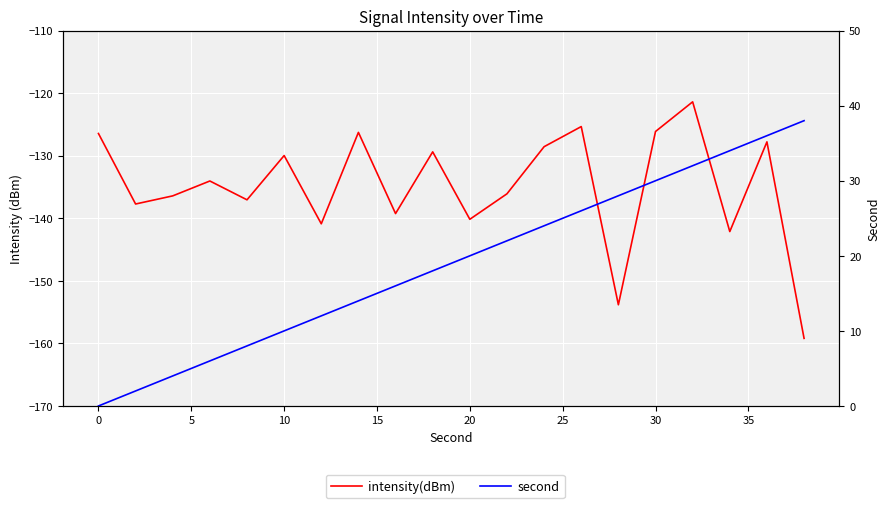

What are all the series names shown in the legend?

intensity(dBm), second